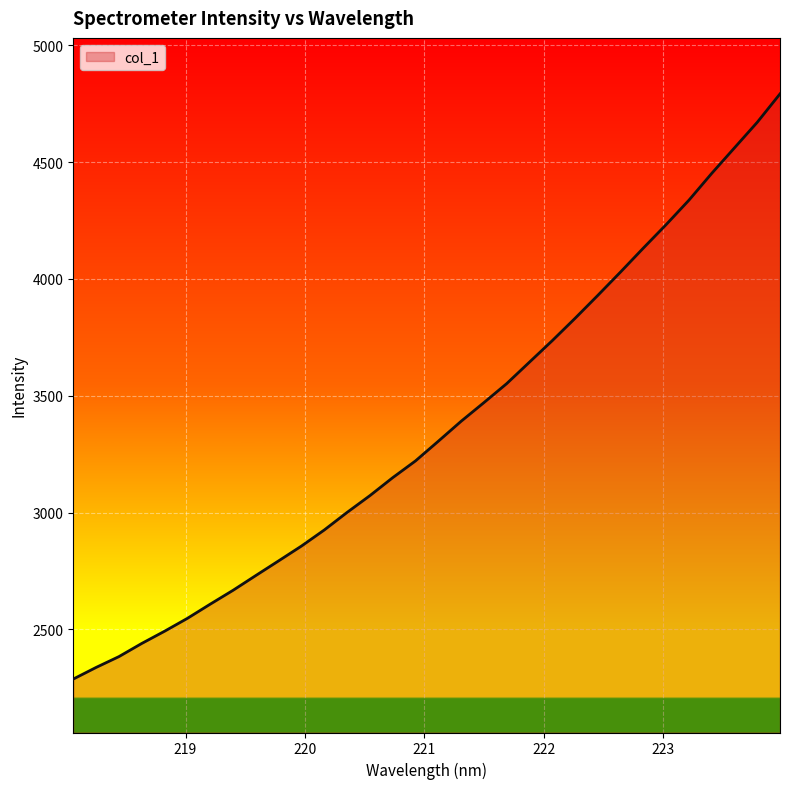

What is the minimum value shown in the chart?

2287.7